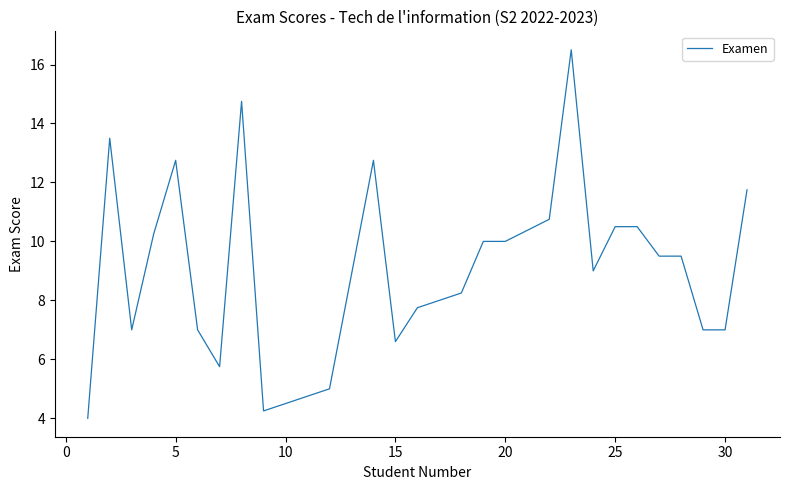

What is the maximum value shown in the chart?

16.5